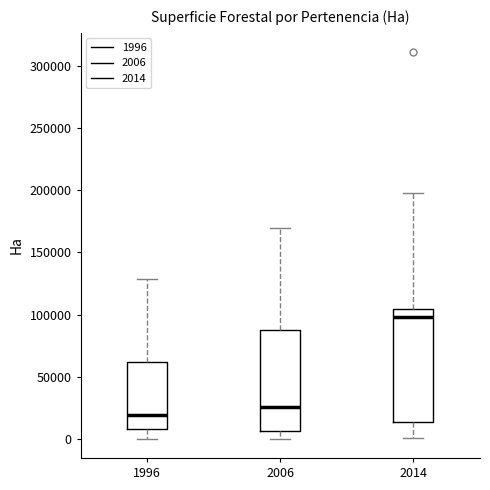

Which box is the tallest, from its lower edge to its upper edge?

2014